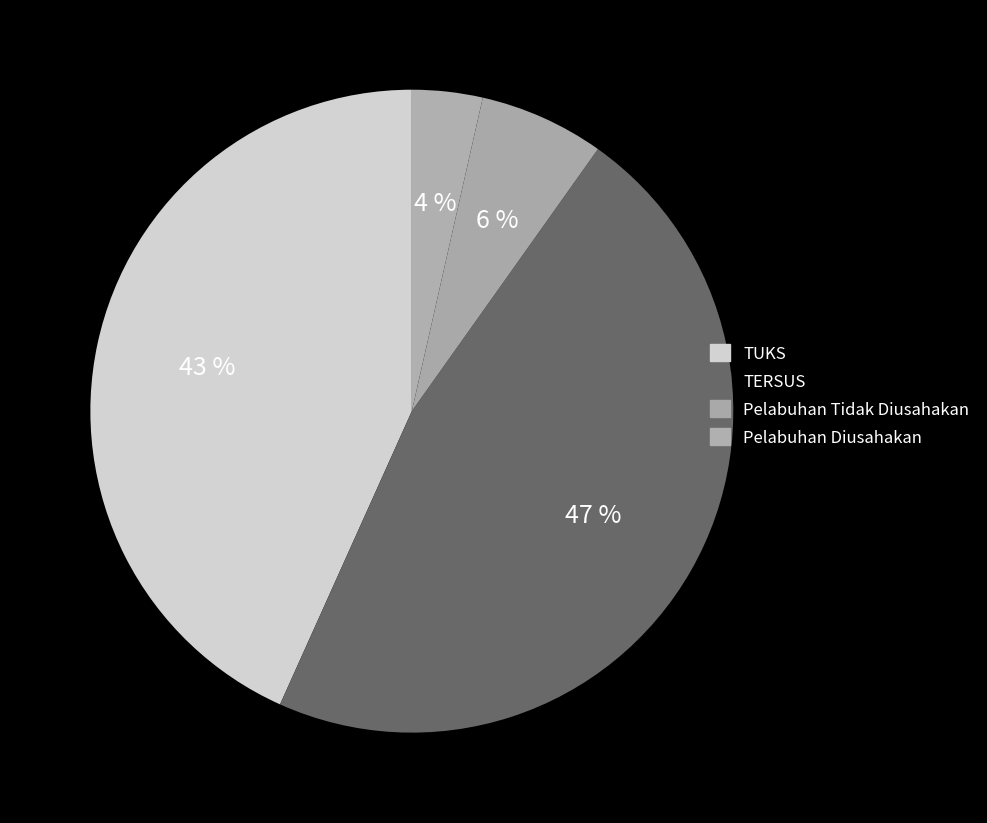

How many slices are in this pie chart?

4